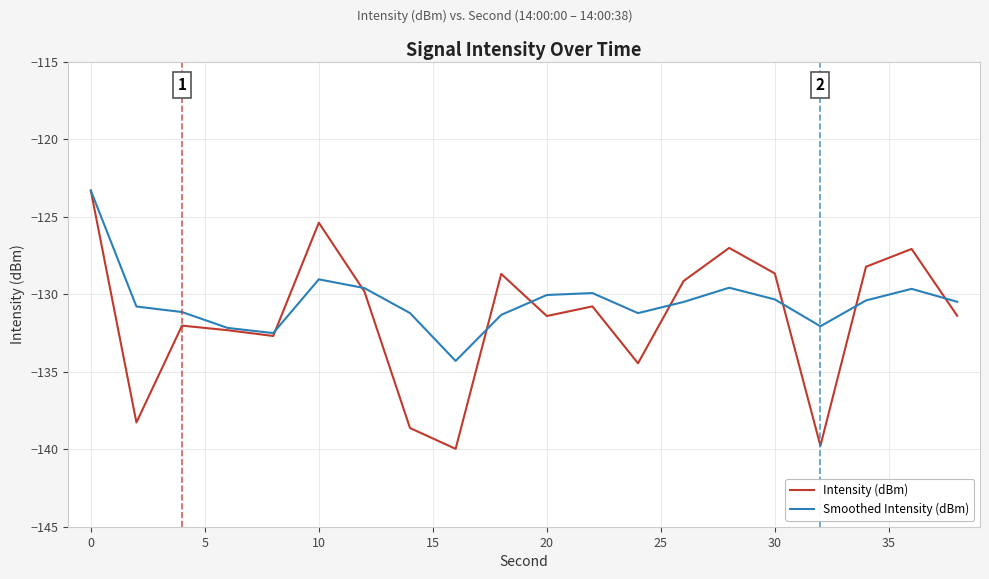

What is the highest value of the Smoothed Intensity (dBm) series?

-123.3